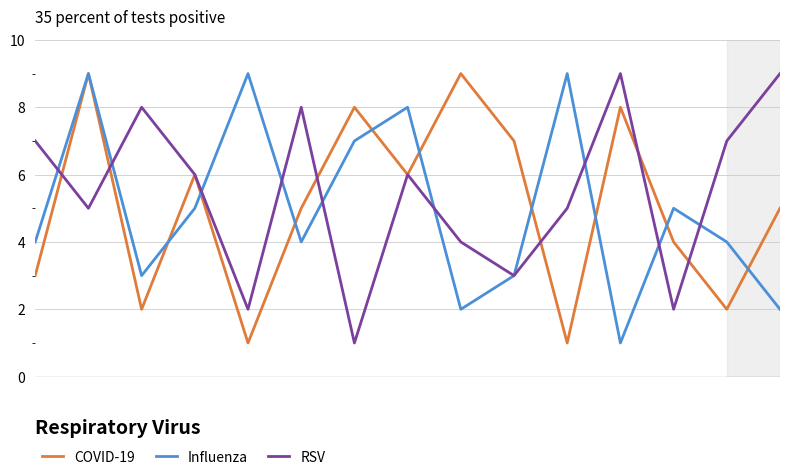

What is the highest value of the Influenza series?

9